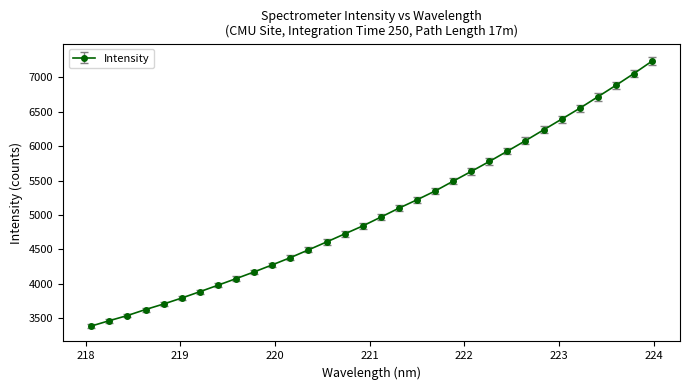

What is the value of the 20th point from the left?

5349.6